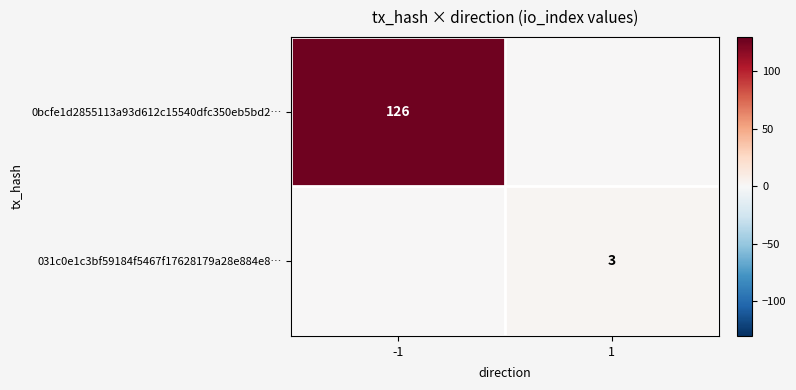

True or false: 031c0e1c3bf59184f5467f17628179a28e884e8… has a value of 3 at 1.

True